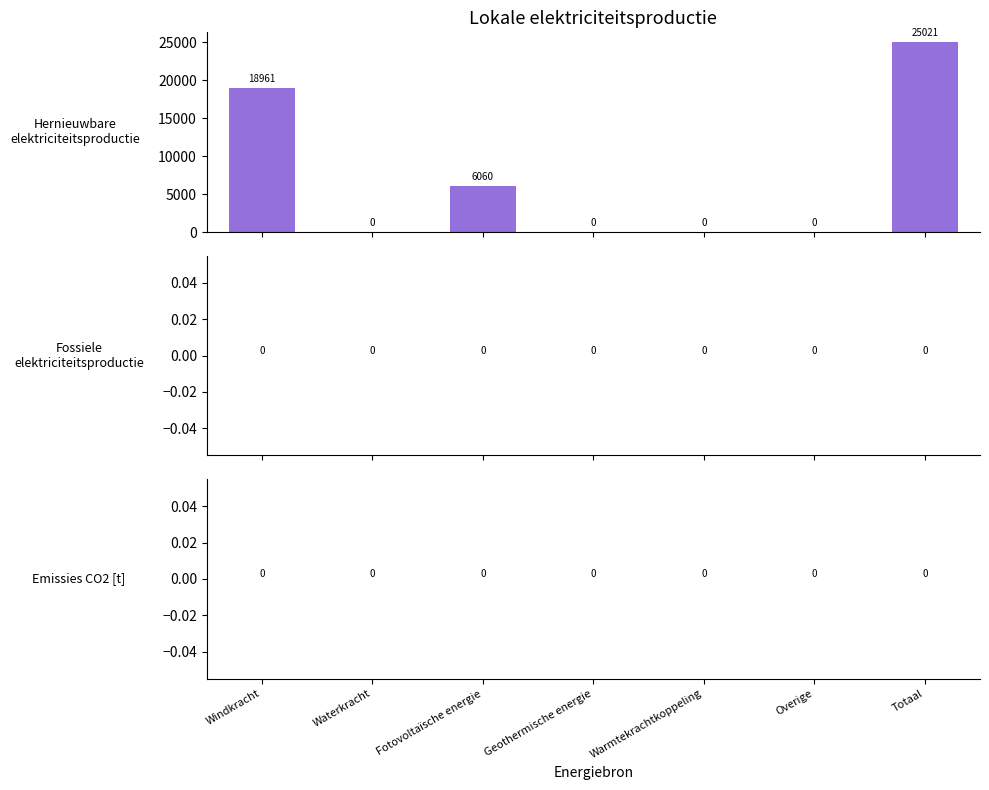

What is the greatest value displayed?

25021.0